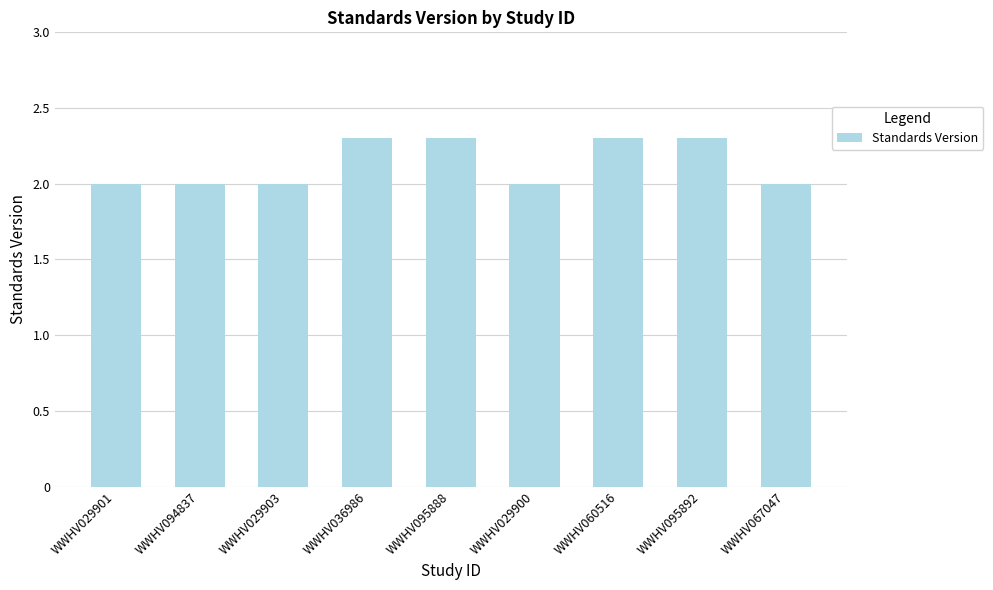

What is the difference between the maximum and minimum values?

0.3